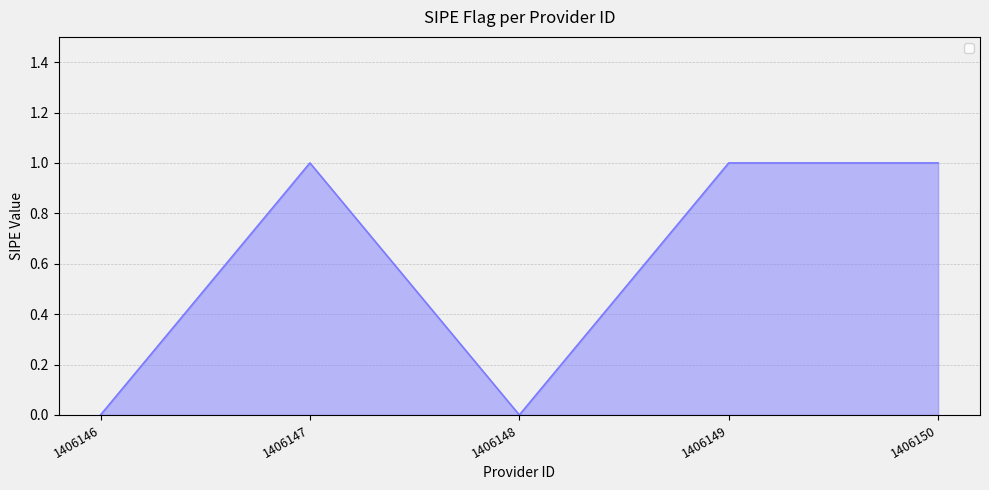

Is it true that the value at 1406146 is 0?

True